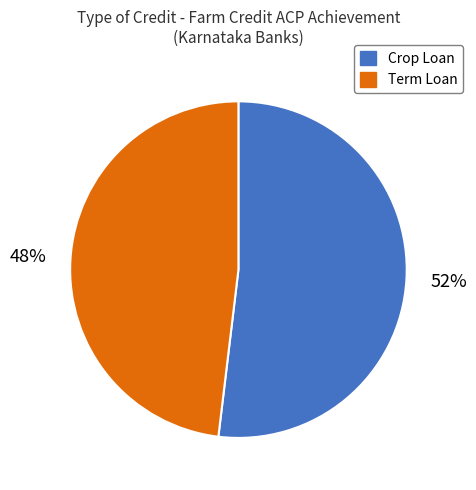

To the nearest percent, what is the difference between the largest and smallest slice percentages?

4%